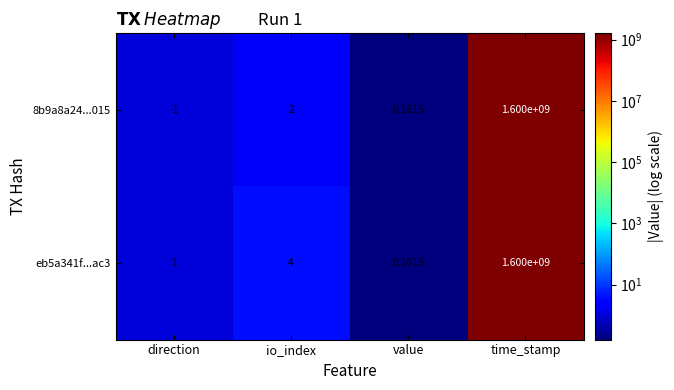

At which category does the chart reach its minimum across all series?

direction